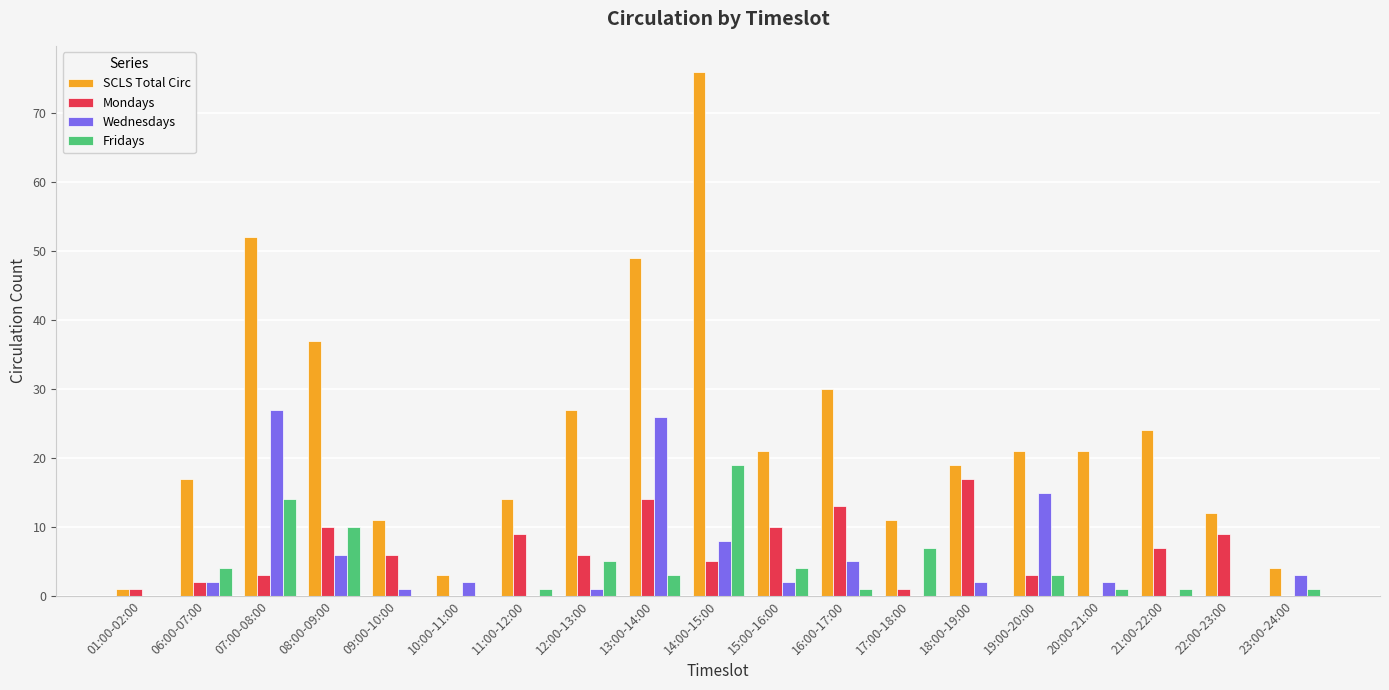

Reading left to right, what are all the values shown in this chart?

SCLS Total Circ: 1	17	52	37	11	3	14	27	49	76	21	30	11	19	21	21	24	12	4
Mondays: 1	2	3	10	6	0	9	6	14	5	10	13	1	17	3	0	7	9	0
Wednesdays: 0	2	27	6	1	2	0	1	26	8	2	5	0	2	15	2	0	0	3
Fridays: 0	4	14	10	0	0	1	5	3	19	4	1	7	0	3	1	1	0	1